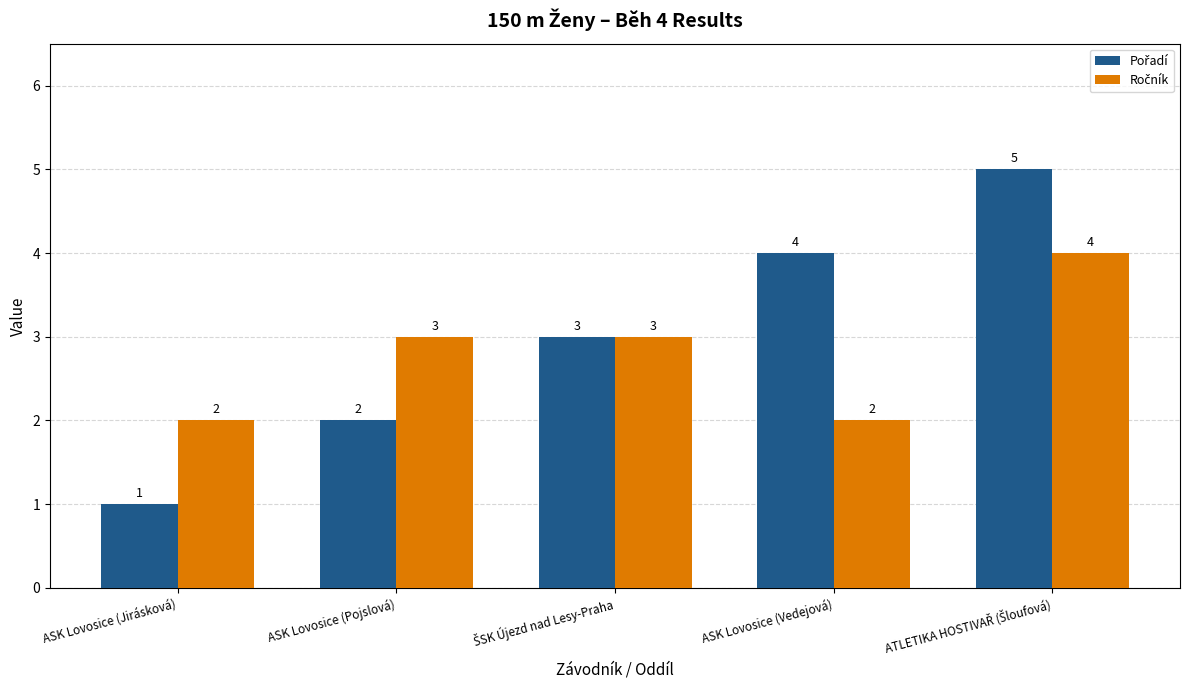

At how many categories does at least one series exceed 1?

5